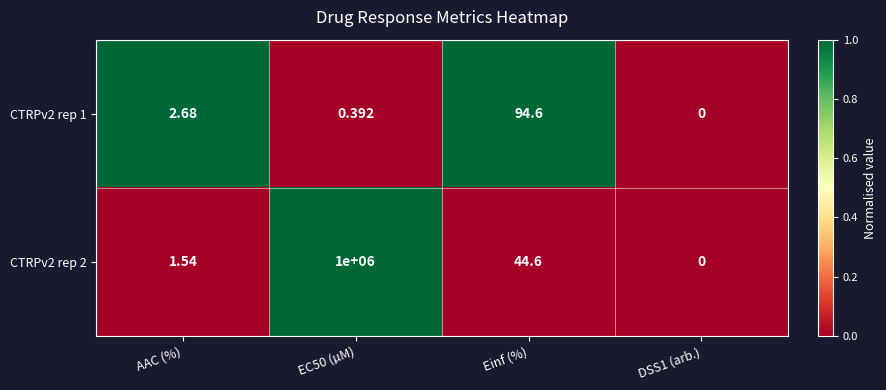

At which label does CTRPv2 rep 1 reach its peak?

Einf (%)